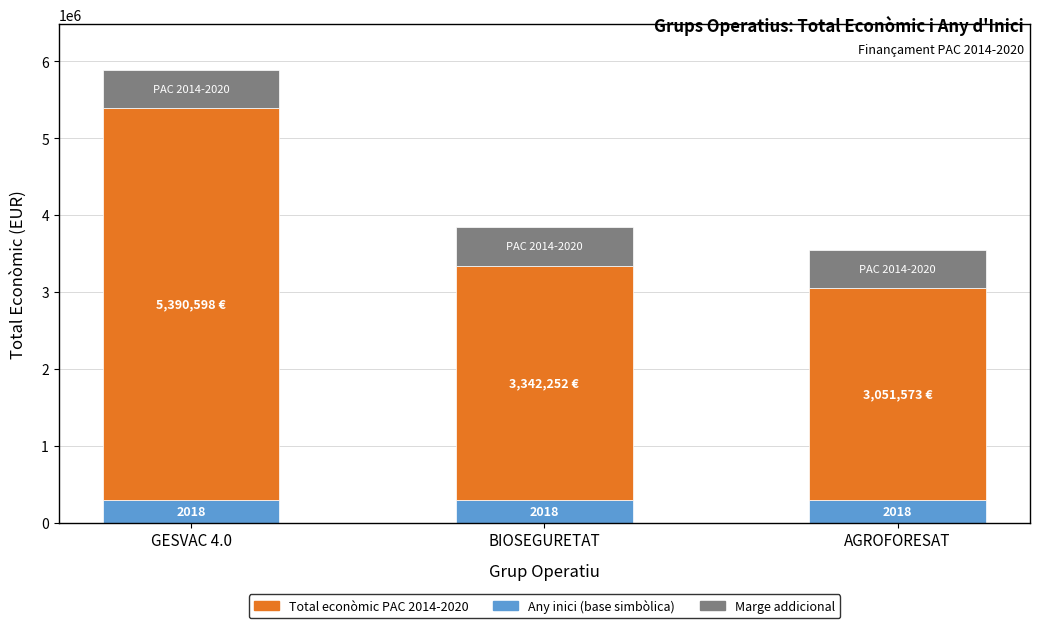

True or false: Any inici (base simbòlica) has a value of 300000 at AGROFORESAT.

True